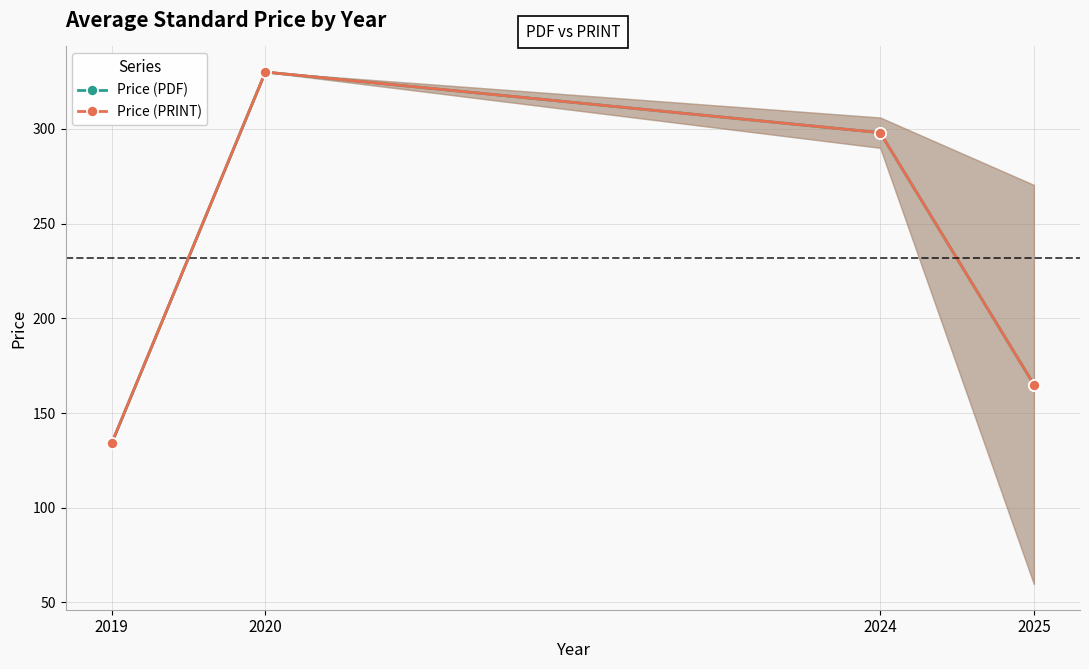

Which series changed the most between 2020 and 2025?

Price (PDF)